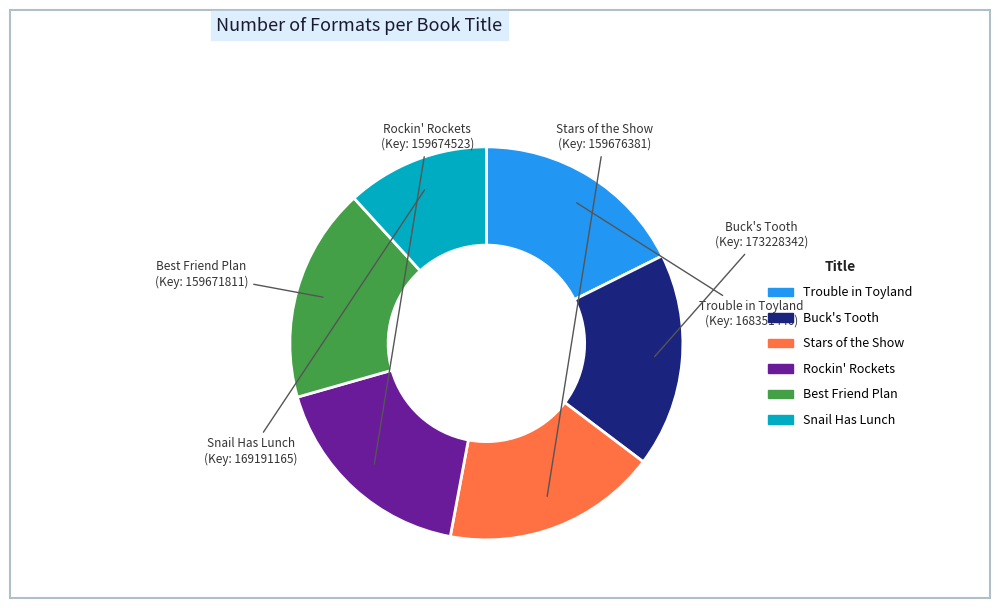

Is it true that Buck's Tooth is 18% of the pie?

True